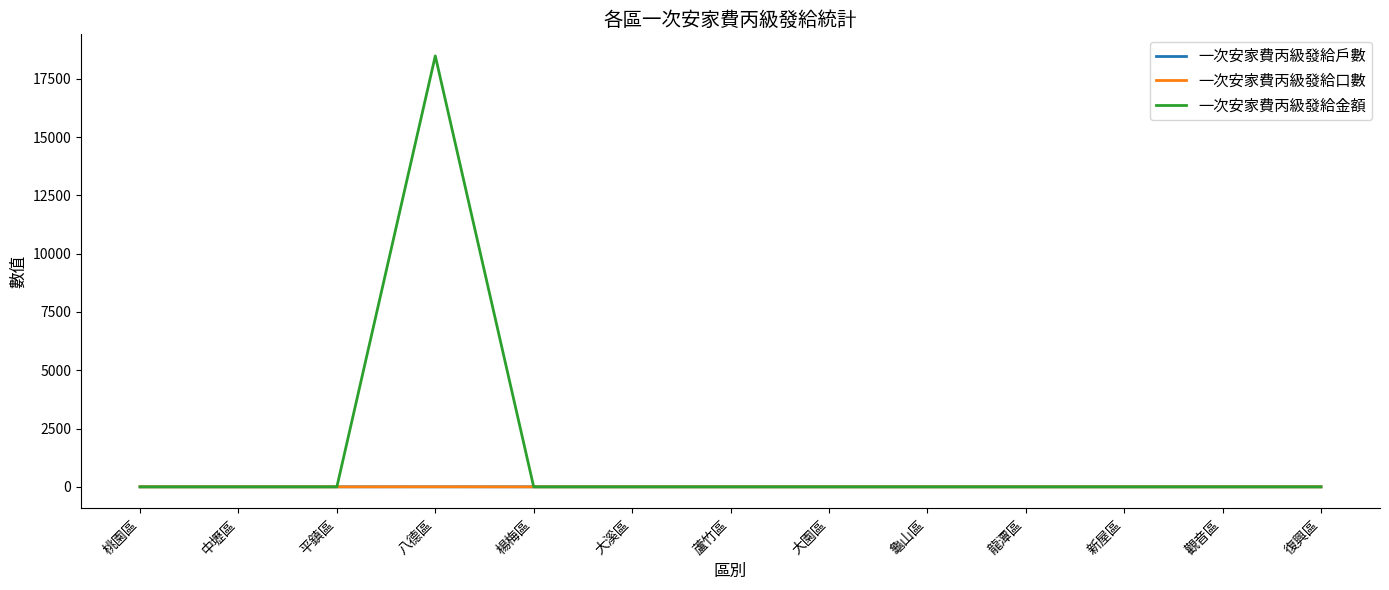

At which category is the sum across all series the highest?

八德區